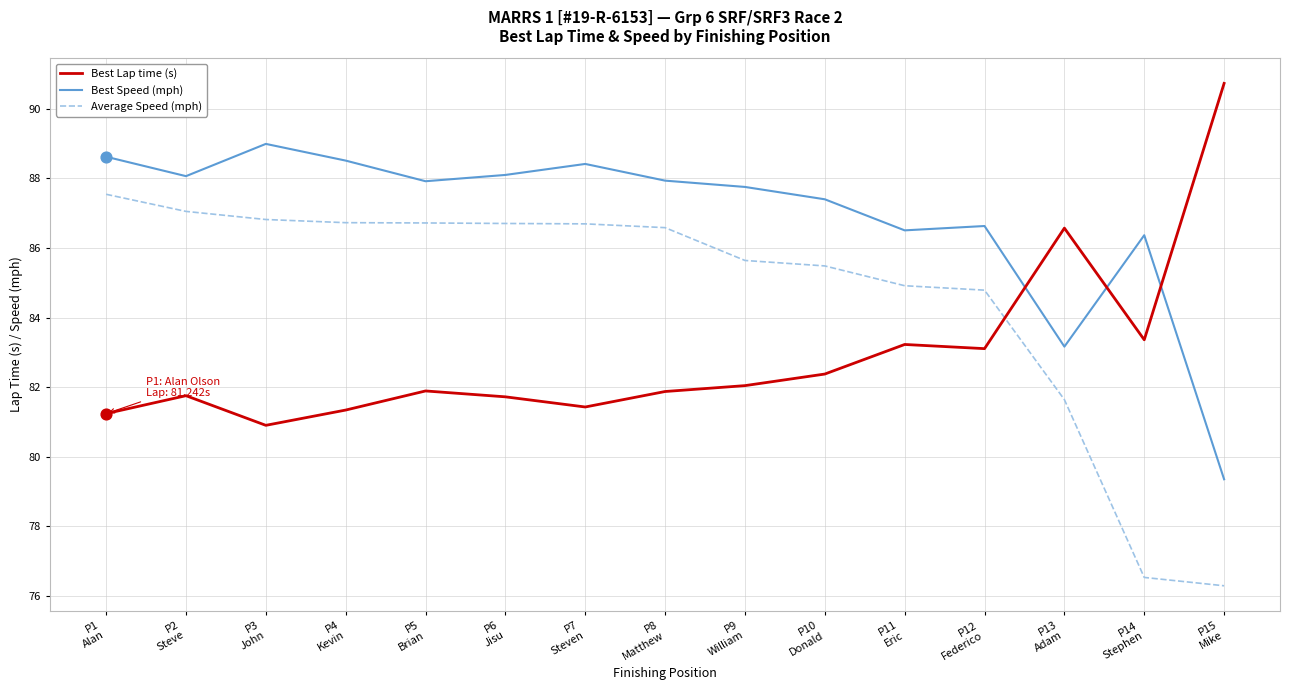

At which category is the sum across all series the highest?

P1
Alan